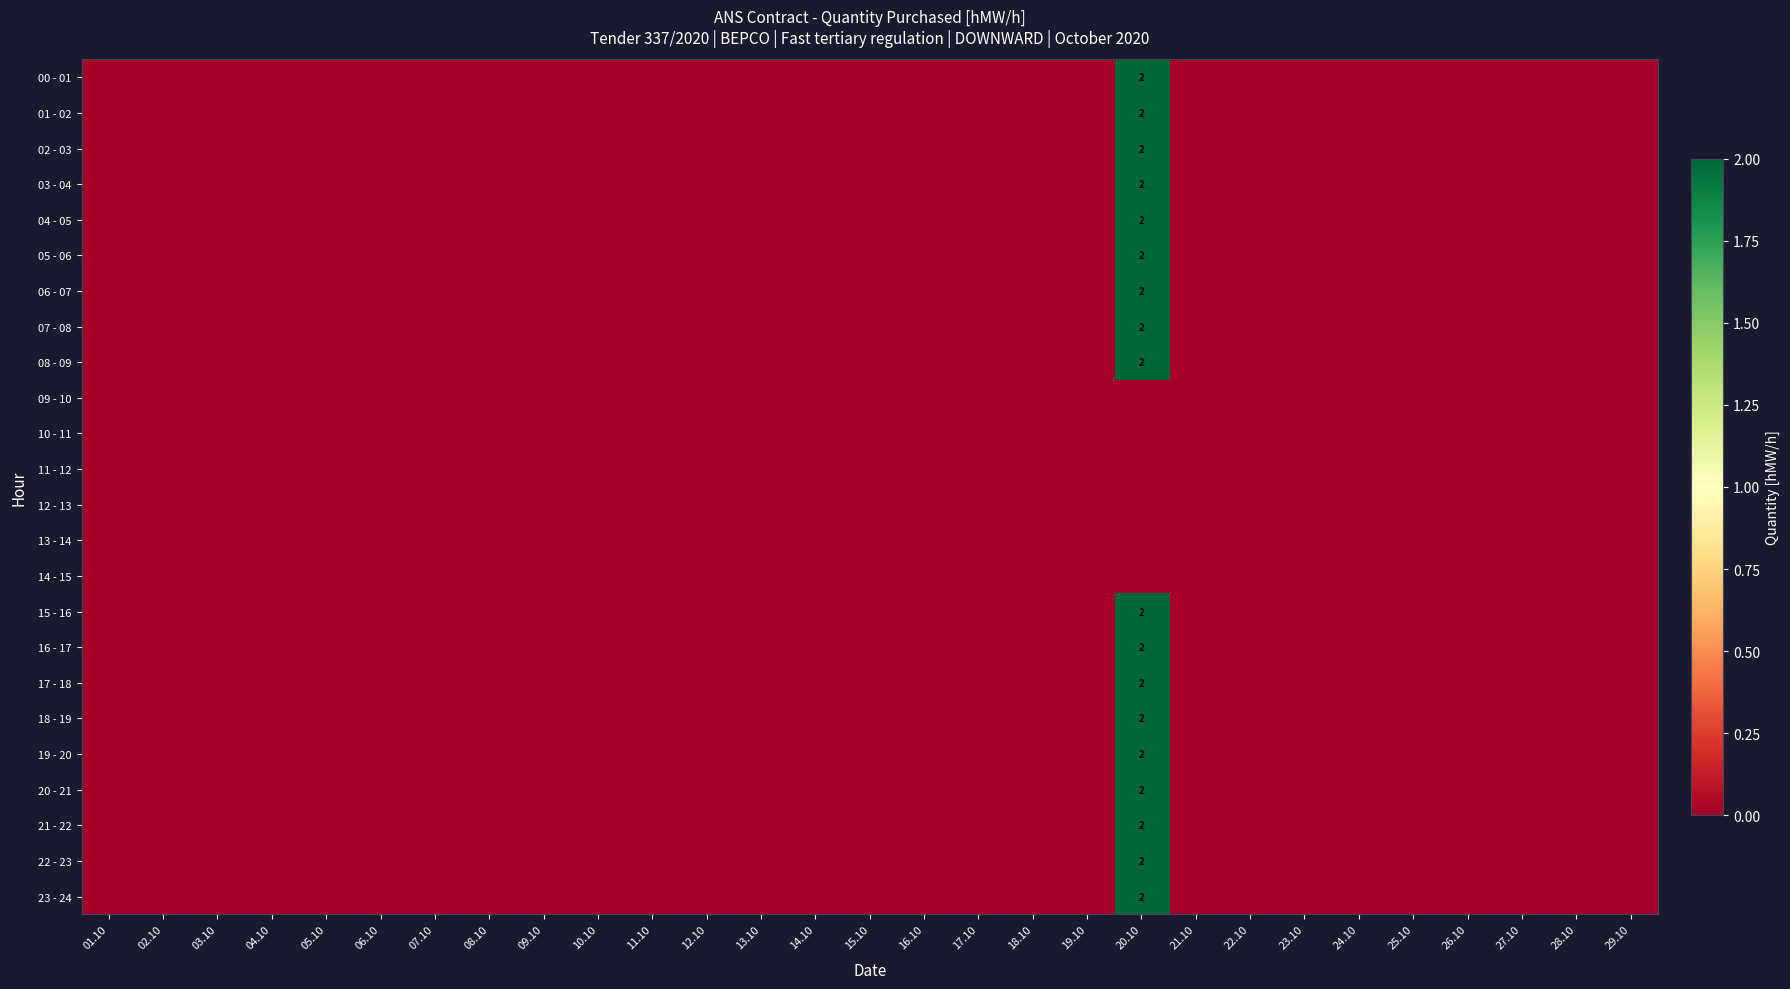

Which label corresponds to the largest value in the chart?

20.10